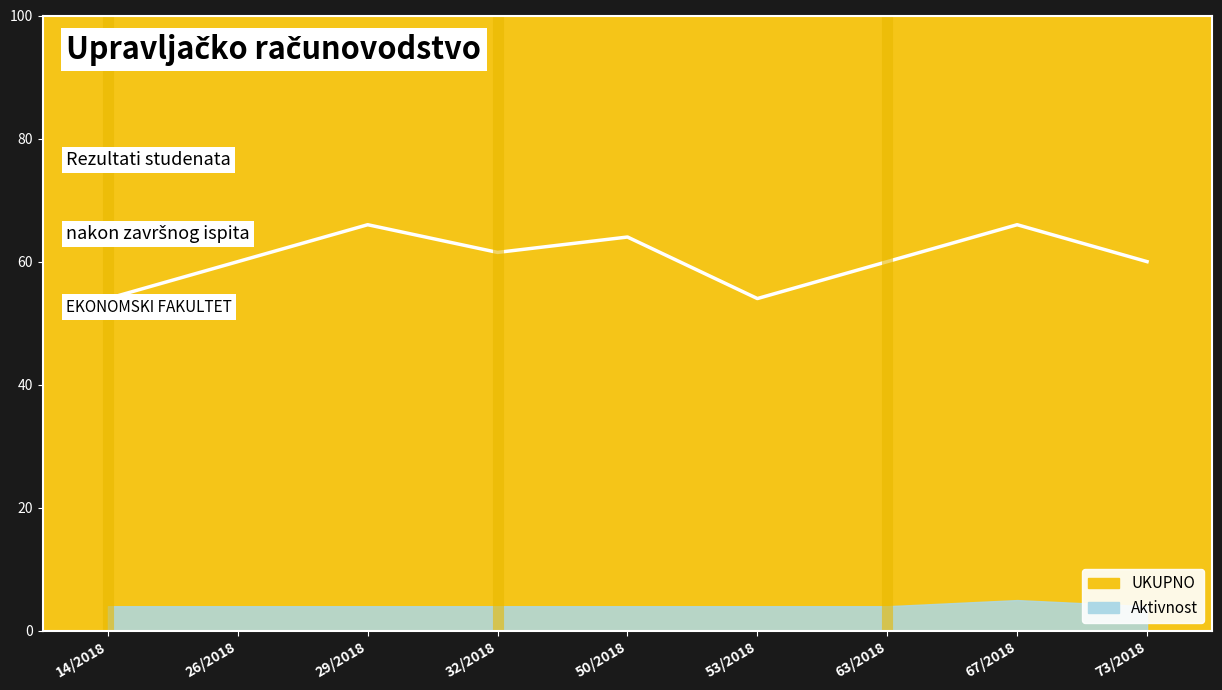

What is the difference between the values at 63/2018 and 29/2018?

6.0